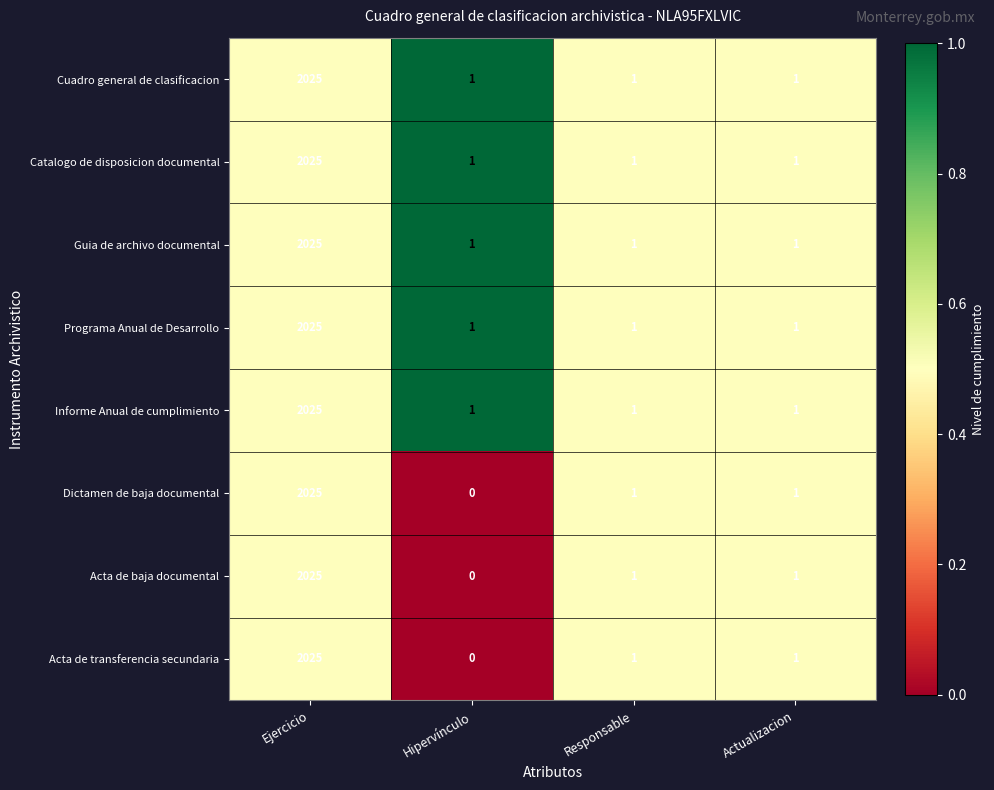

Is it true that Cuadro general de clasificacion equals 2025 at Ejercicio?

True